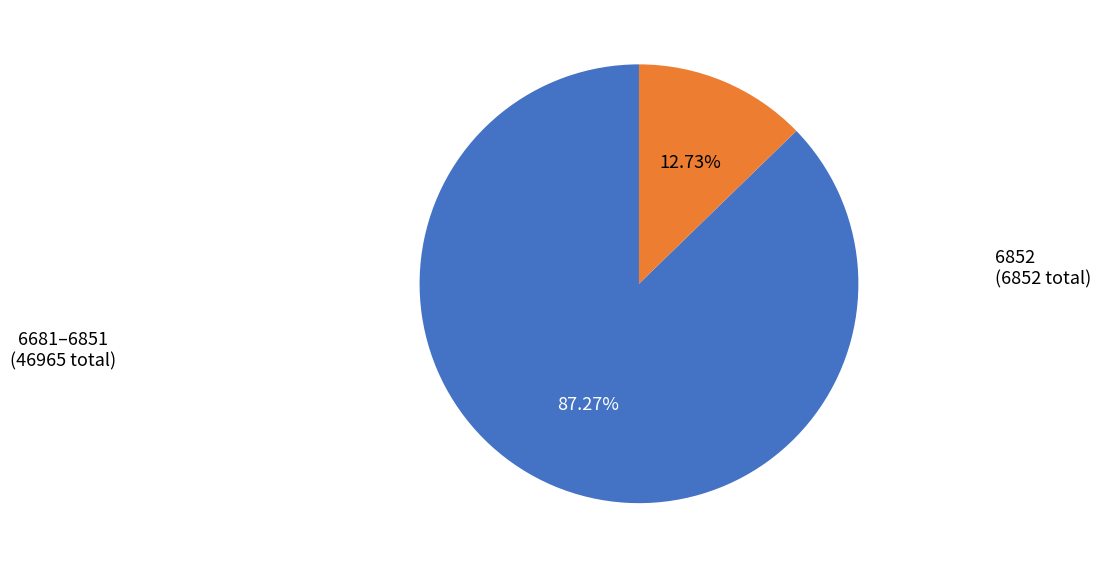

Does any single category account for the majority?

Yes